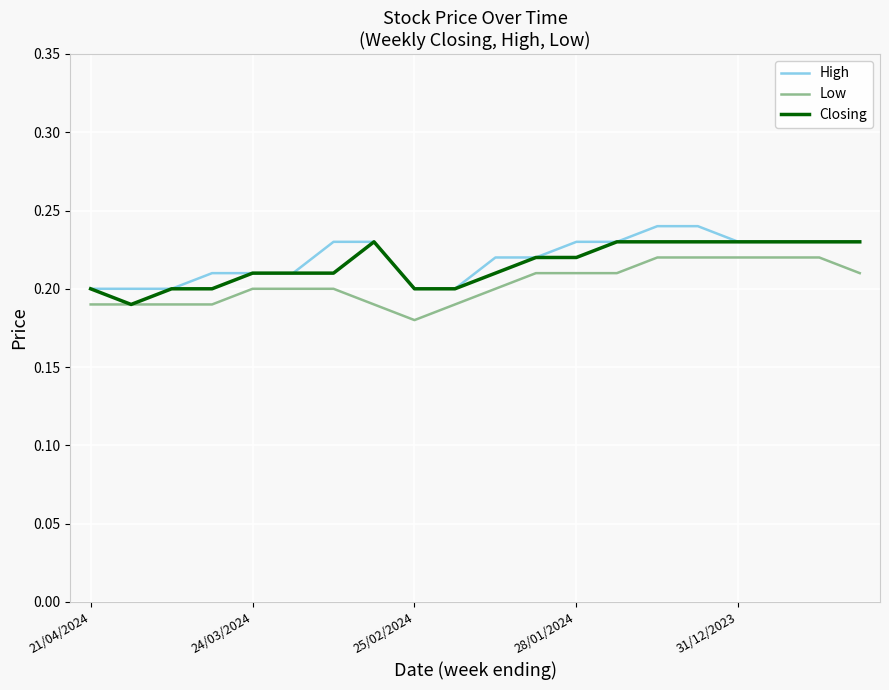

True or false: Low and High intersect in this chart.

False